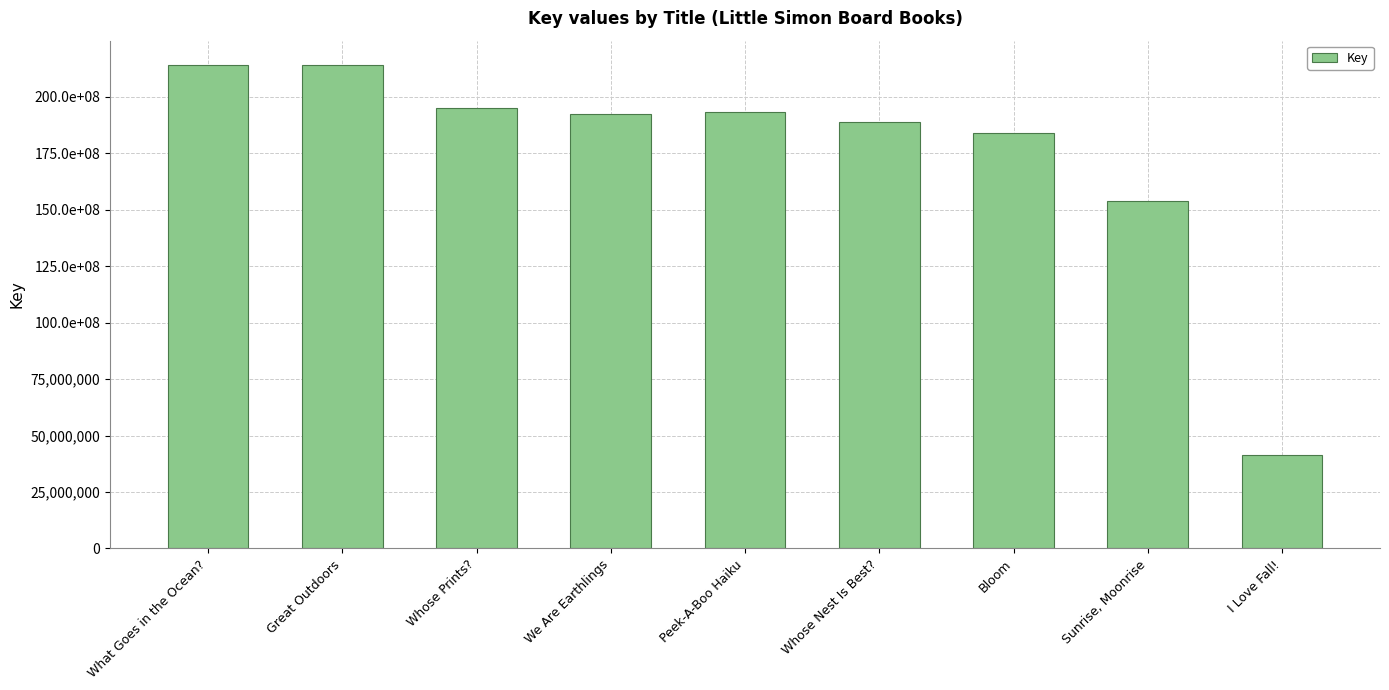

Does the chart contain any negative values?

No